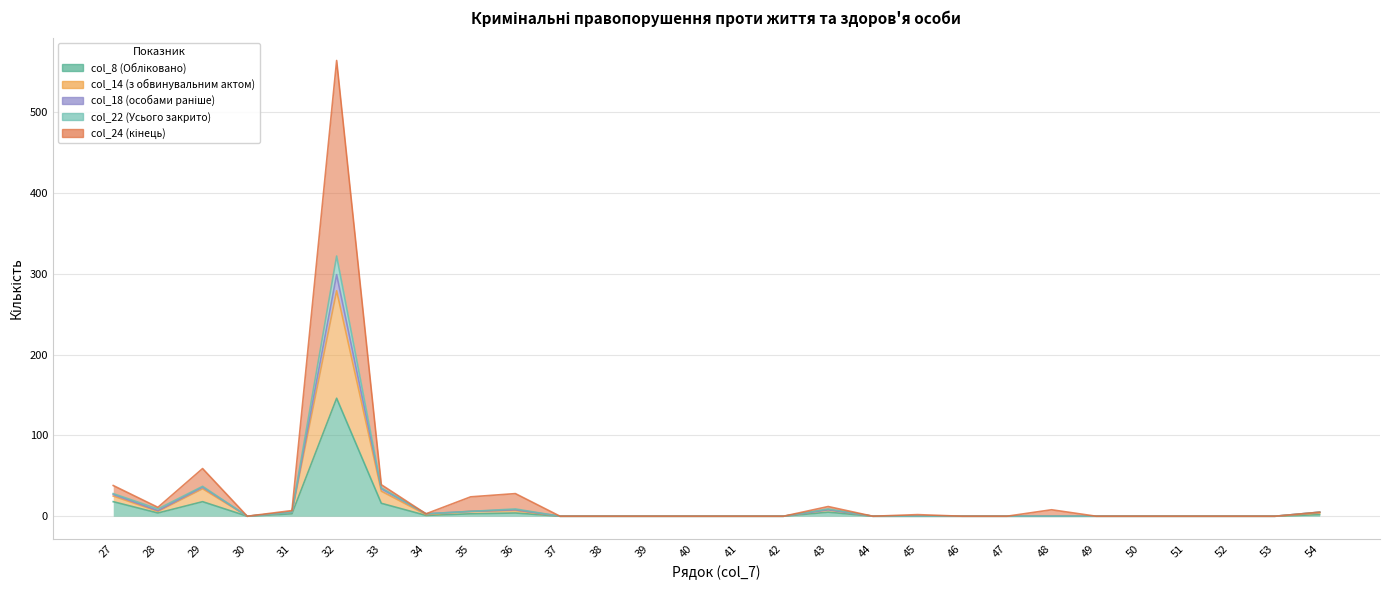

The col_24 (кінець) series shows 5 at 28. True or false?

False